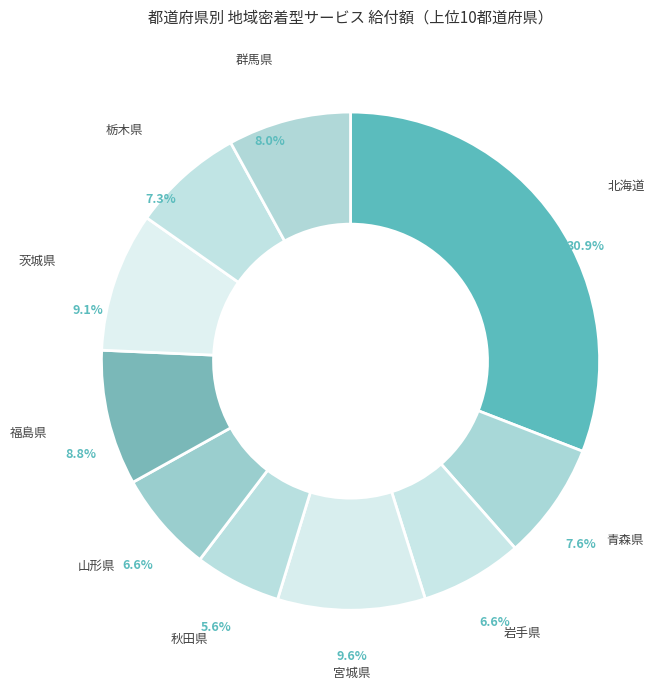

What is the smallest slice in the pie chart?

秋田県